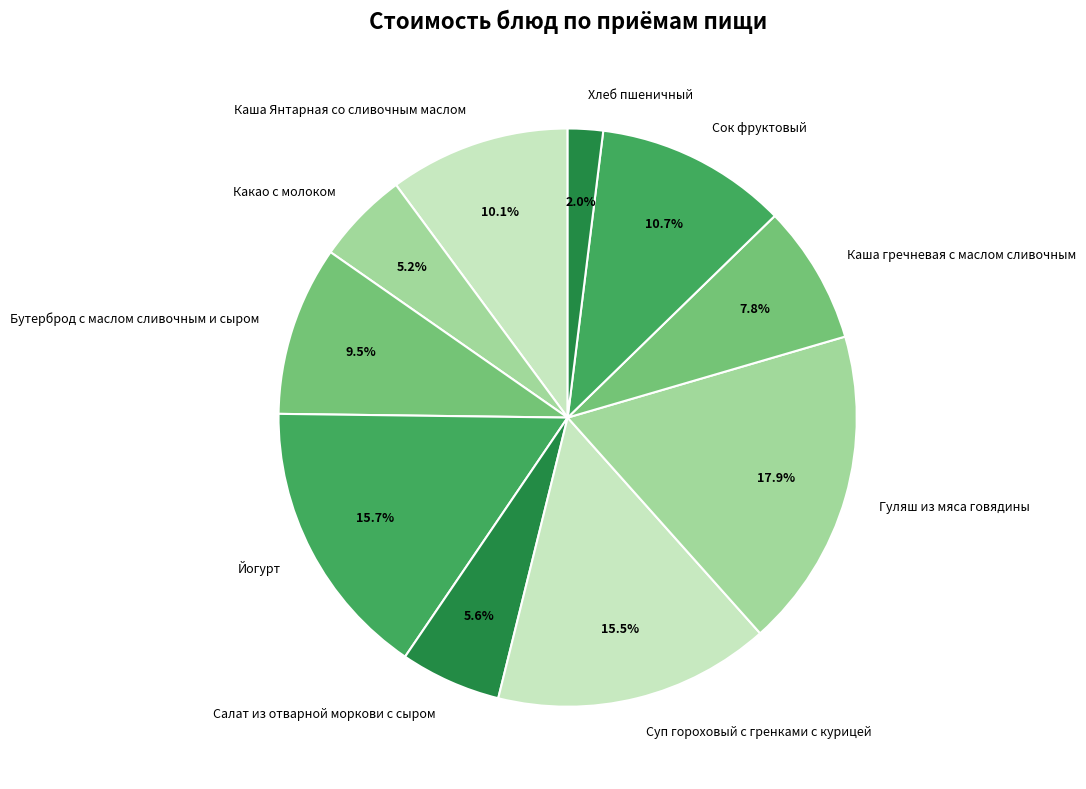

To the nearest percent, what is the combined percentage of Каша Янтарная со сливочным маслом and Гуляш из мяса говядины?

28%